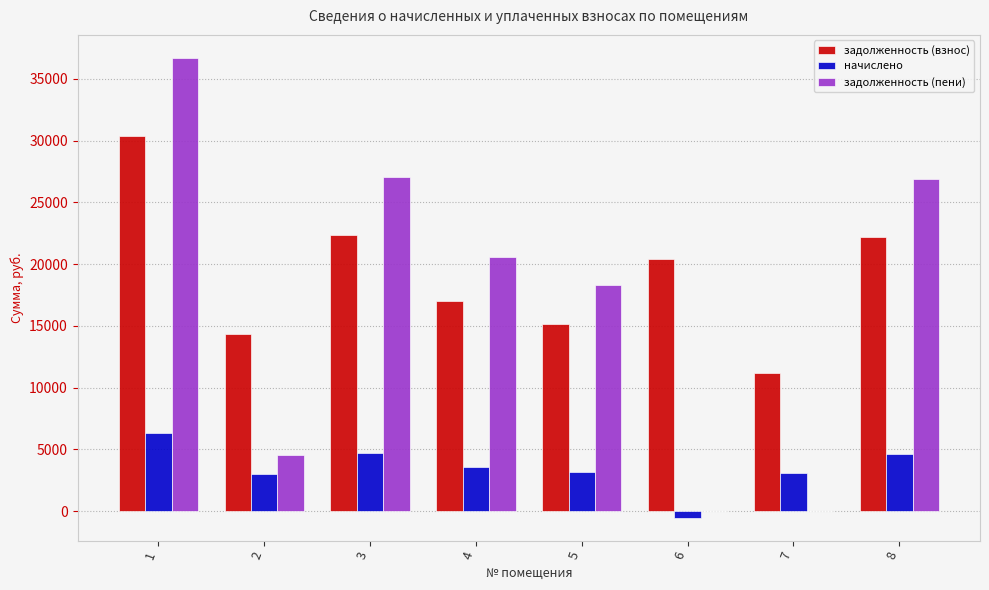

How many groups of bars are there?

8